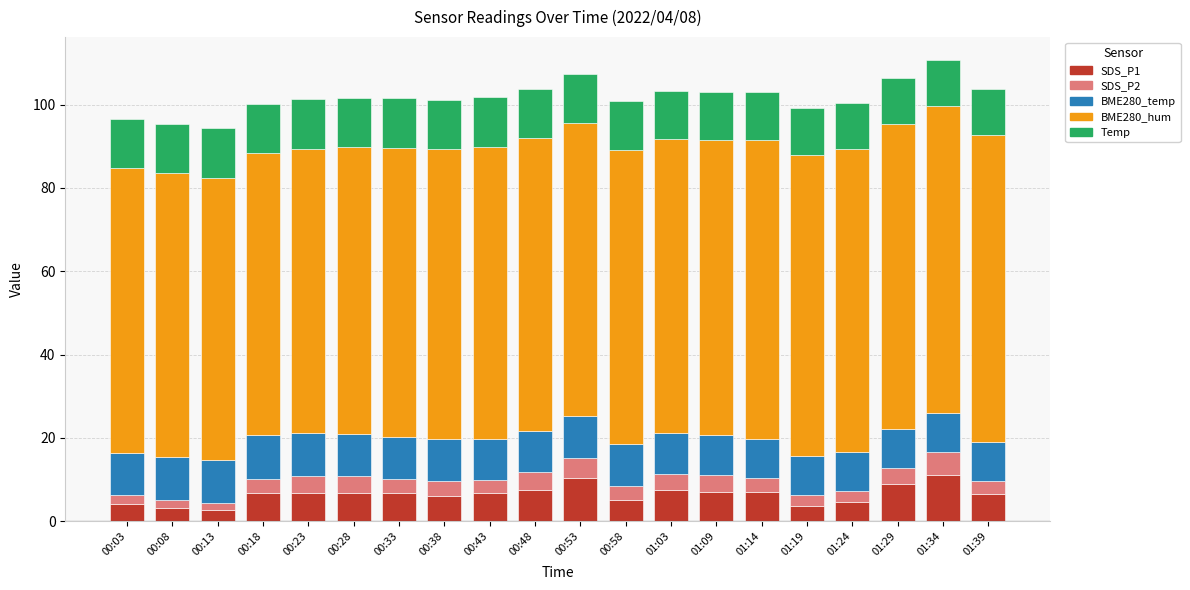

What is the lowest value of the SDS_P1 series?

2.6